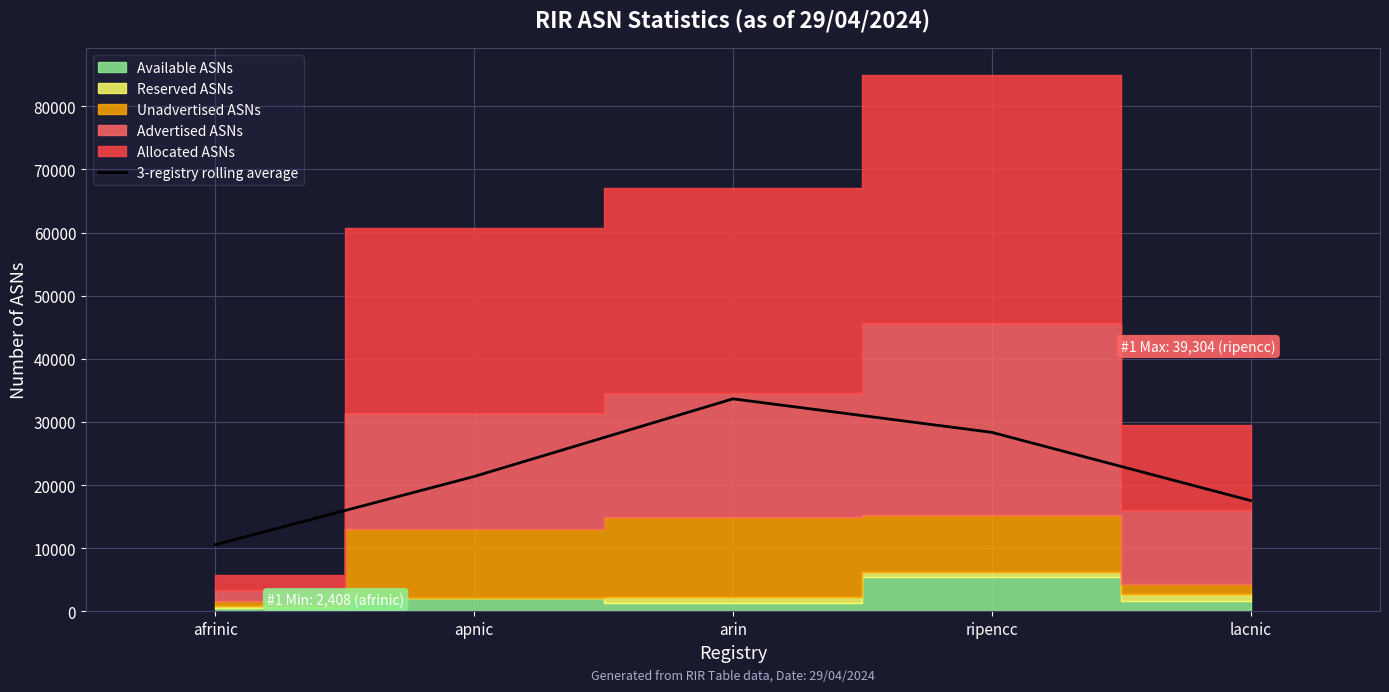

Does the chart have visible grid lines?

Yes